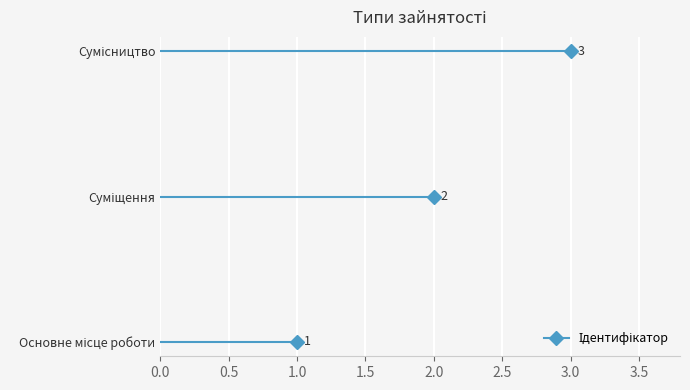

What is the difference between the maximum and minimum values?

2